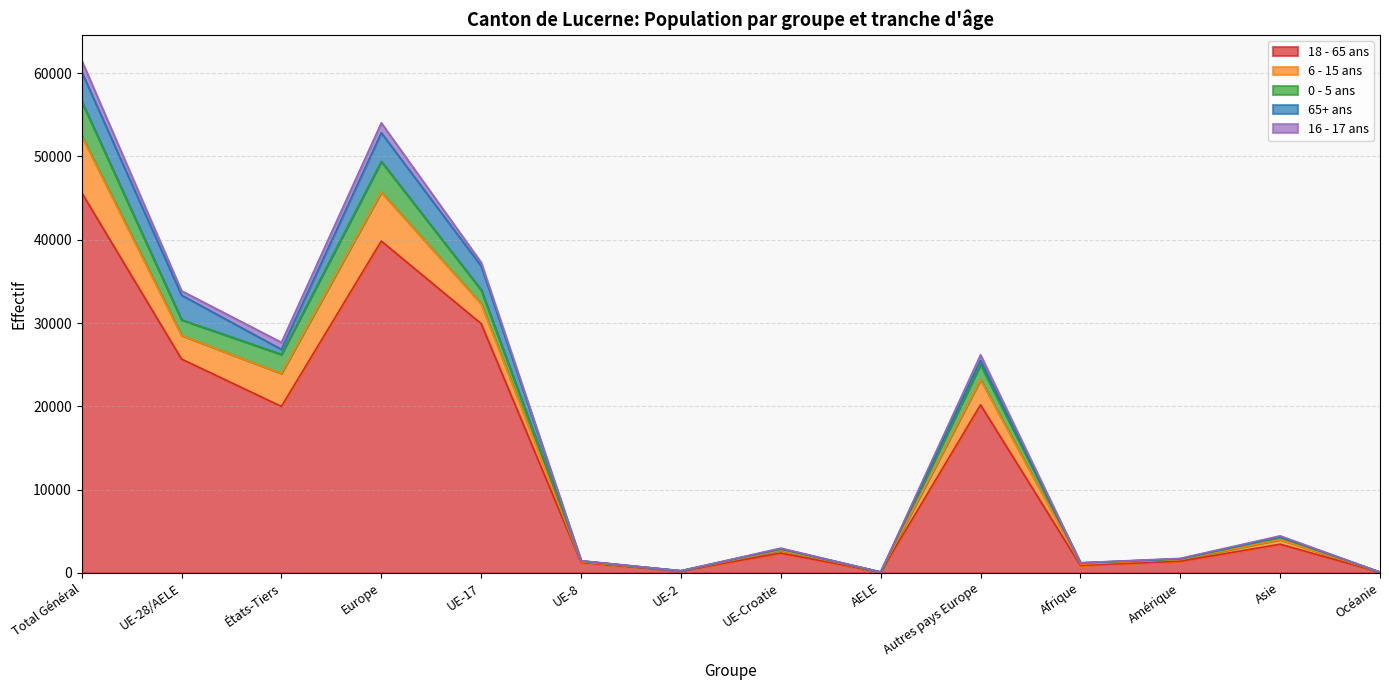

Between États-Tiers and Europe, which is larger?

Europe